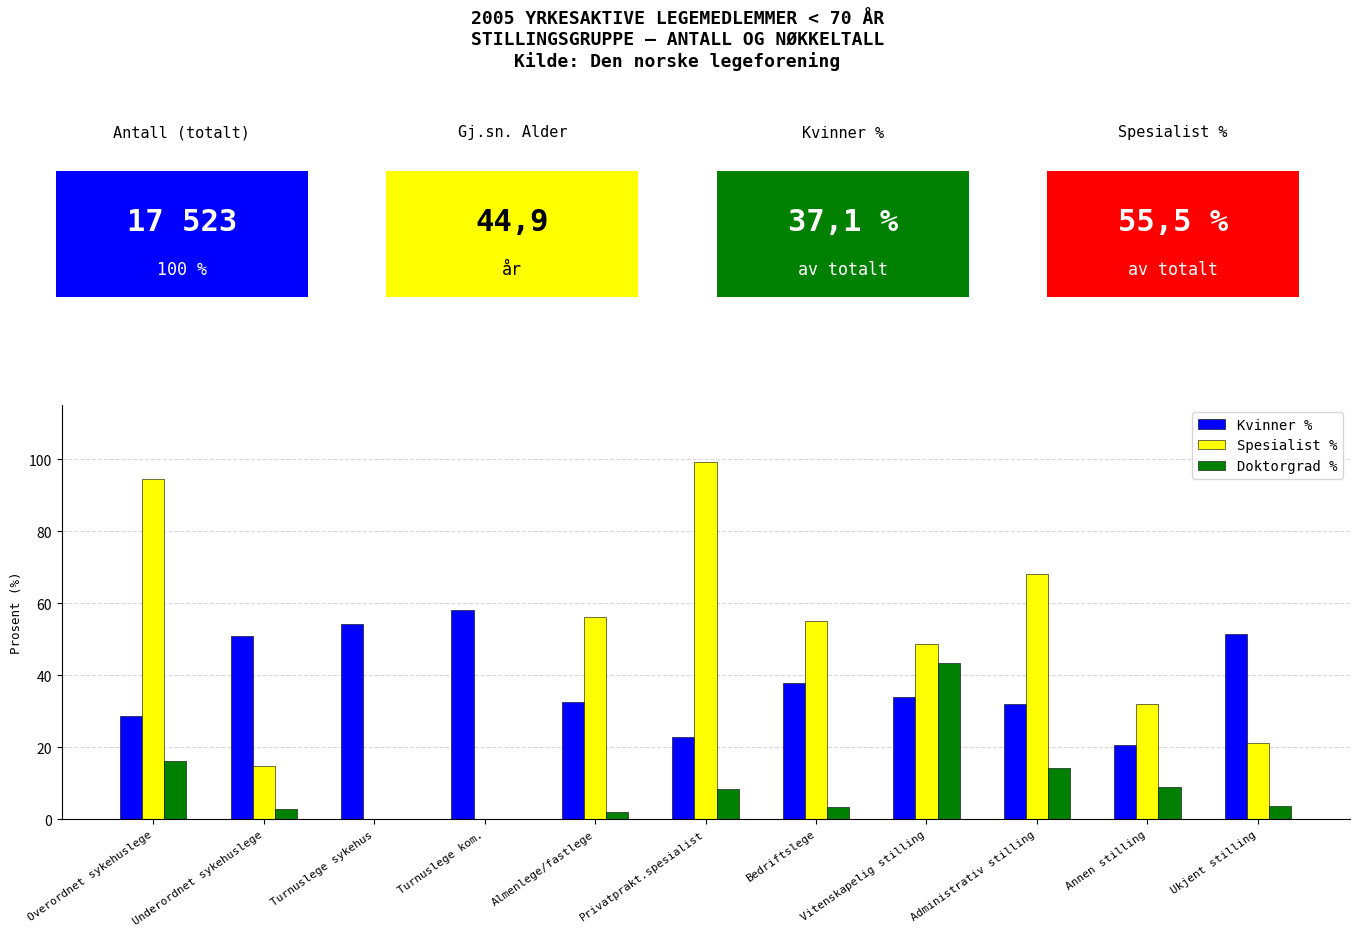

How many series are shown in this chart?

3